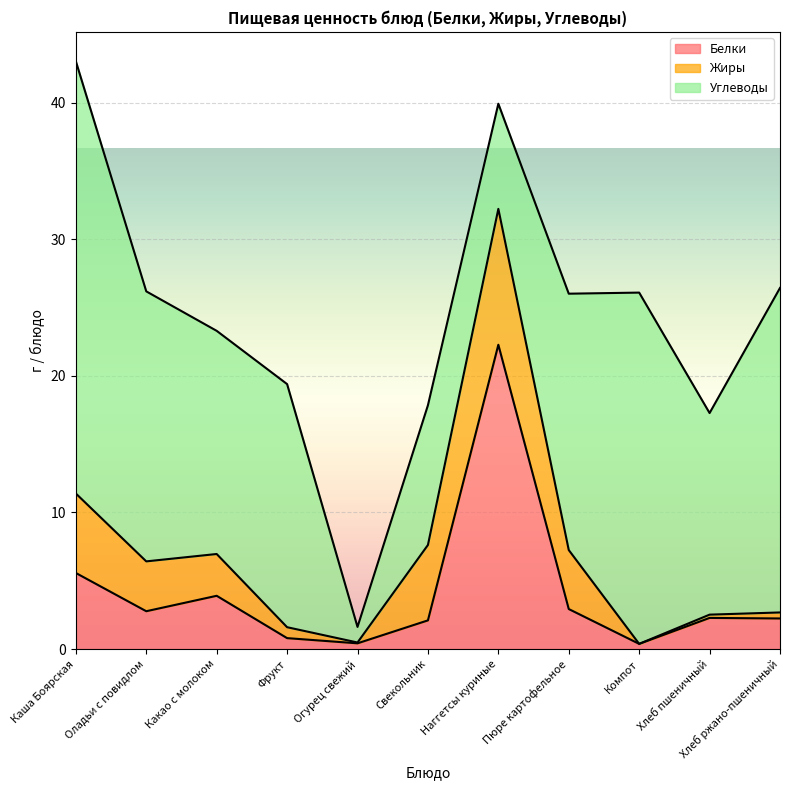

What is the value of the Жиры point at the 1st from the left?

5.8